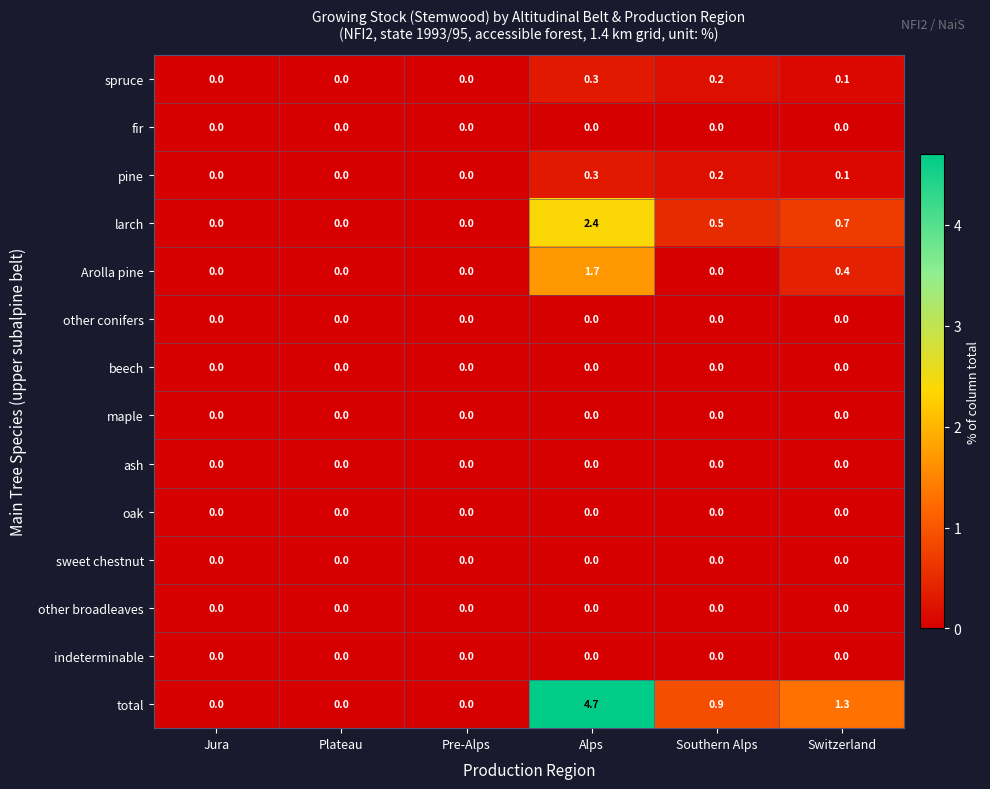

Which series has the largest range (max minus min)?

total